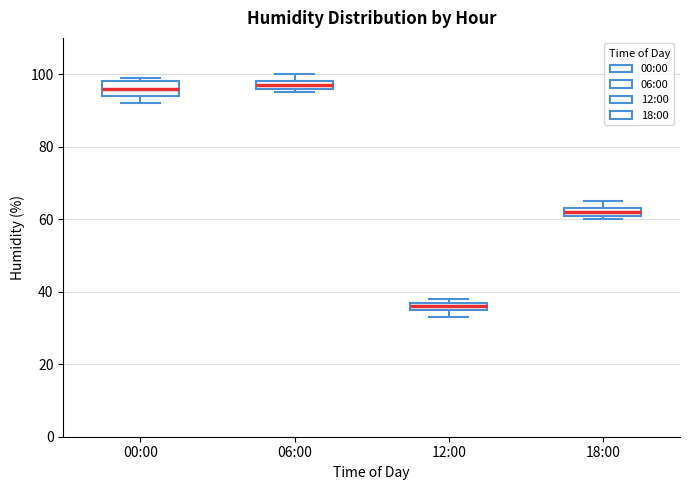

Which box's median line is the lowest?

12:00